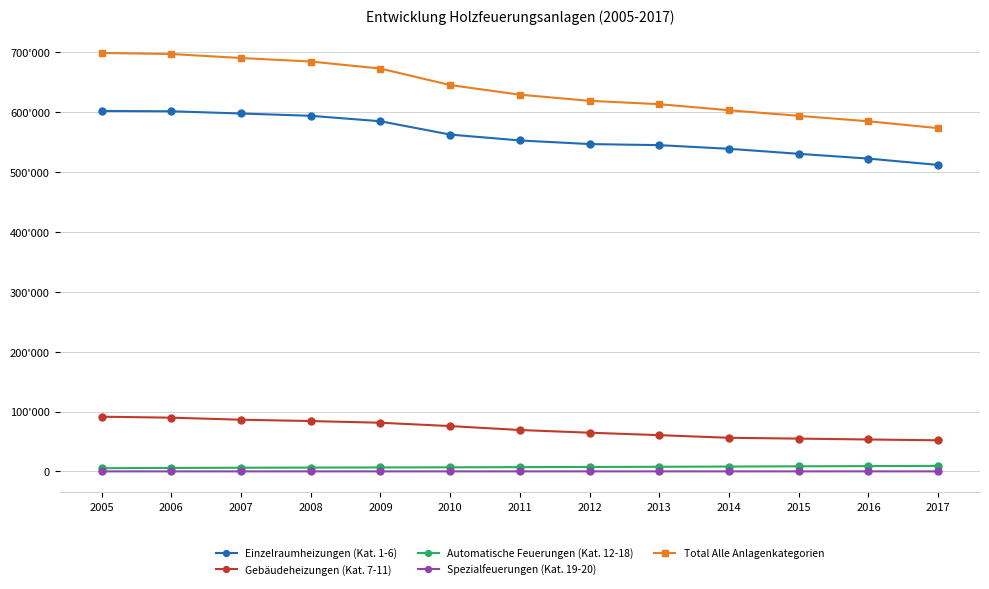

Rank the series by their maximum value, from highest to lowest.

Total Alle Anlagenkategorien, Einzelraumheizungen (Kat. 1-6), Gebäudeheizungen (Kat. 7-11), Automatische Feuerungen (Kat. 12-18), Spezialfeuerungen (Kat. 19-20)